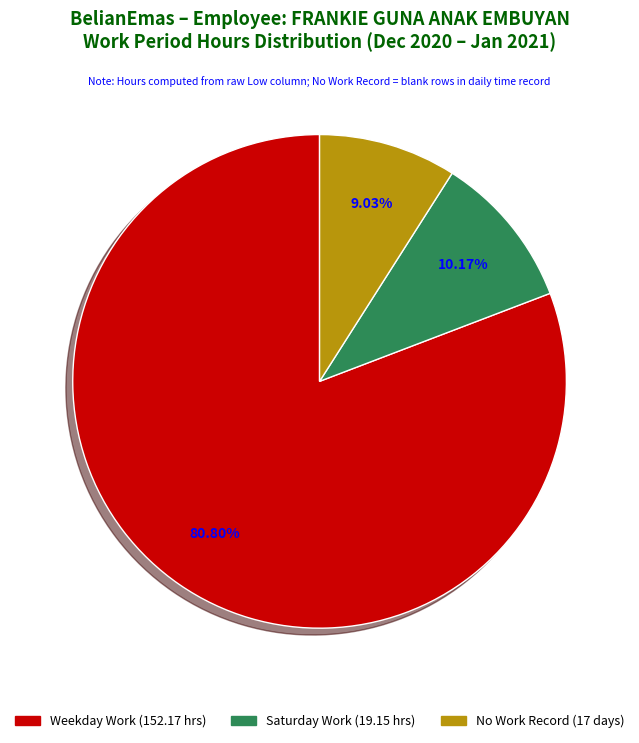

How many segments does this pie chart have?

3